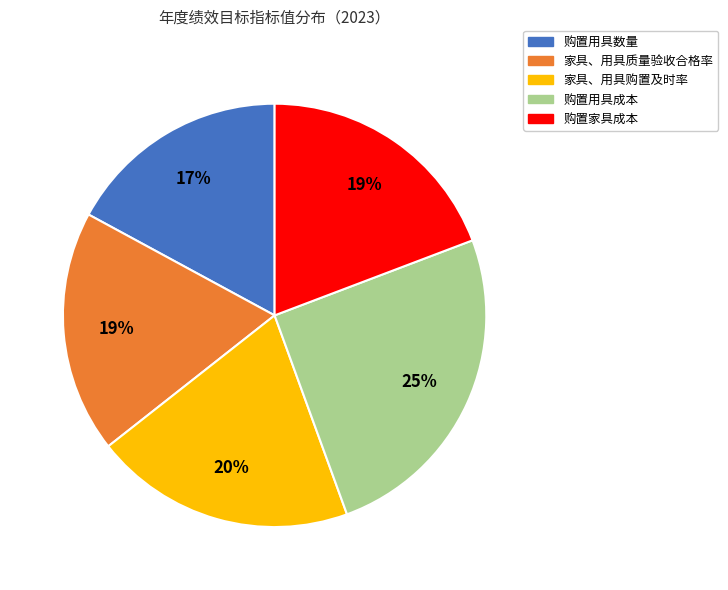

Between 购置用具成本 and 家具、用具购置及时率, which is larger?

购置用具成本